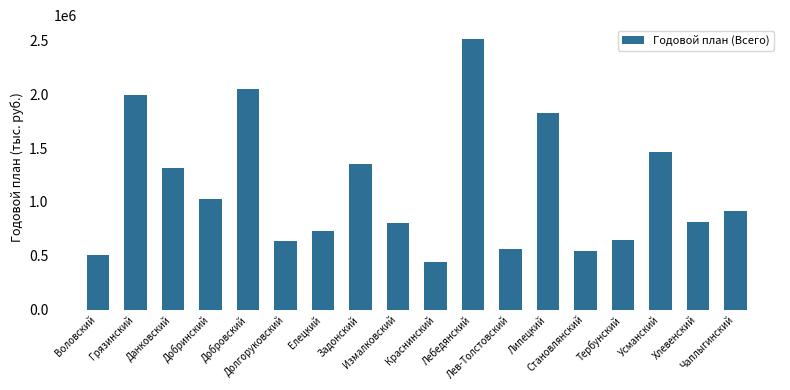

What is the value of the 3rd bar from the left?

1313977.0